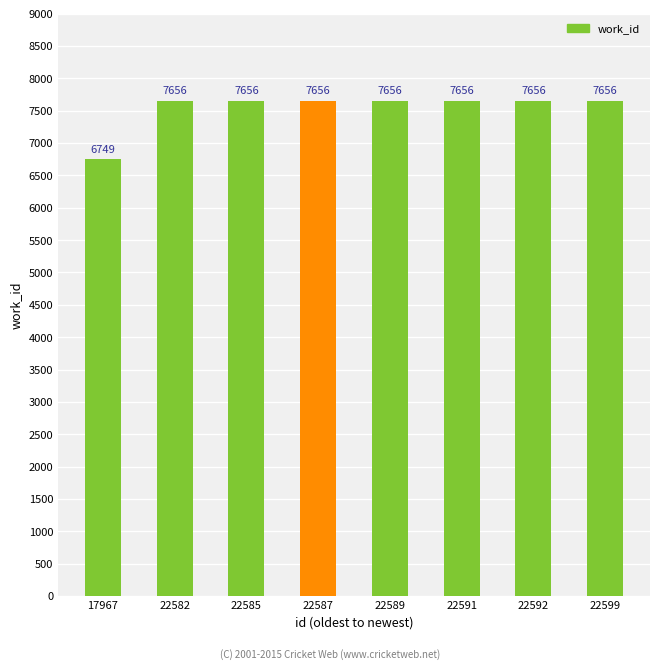

What is the sum of the values at 17967 and 22585?

14405